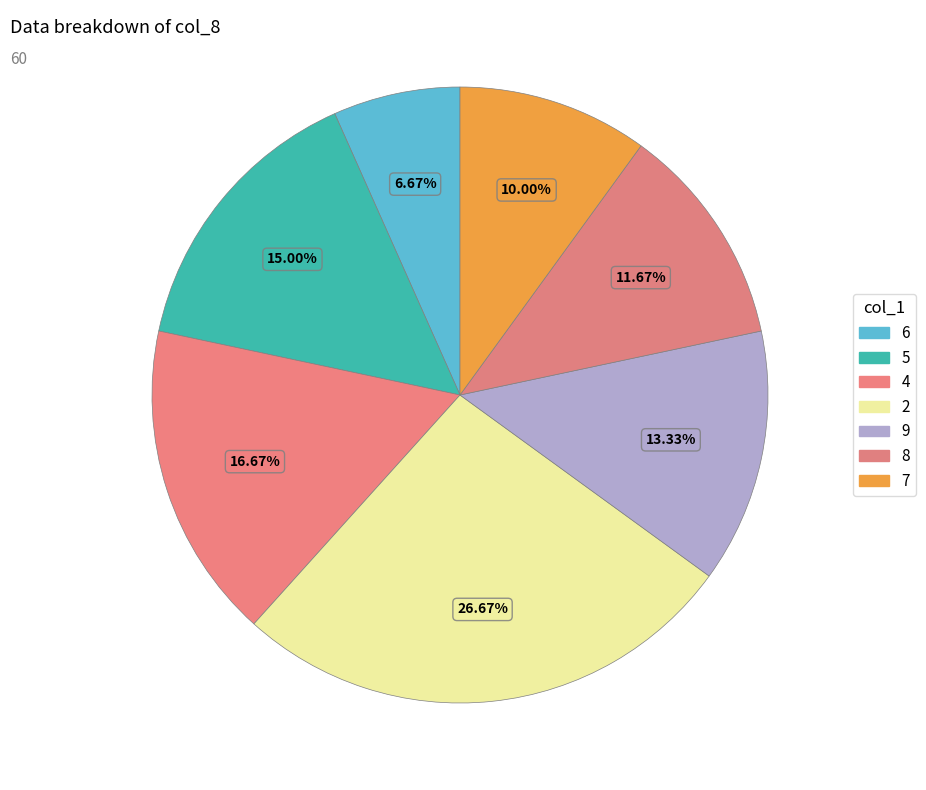

Which category has the smallest portion of the pie?

6